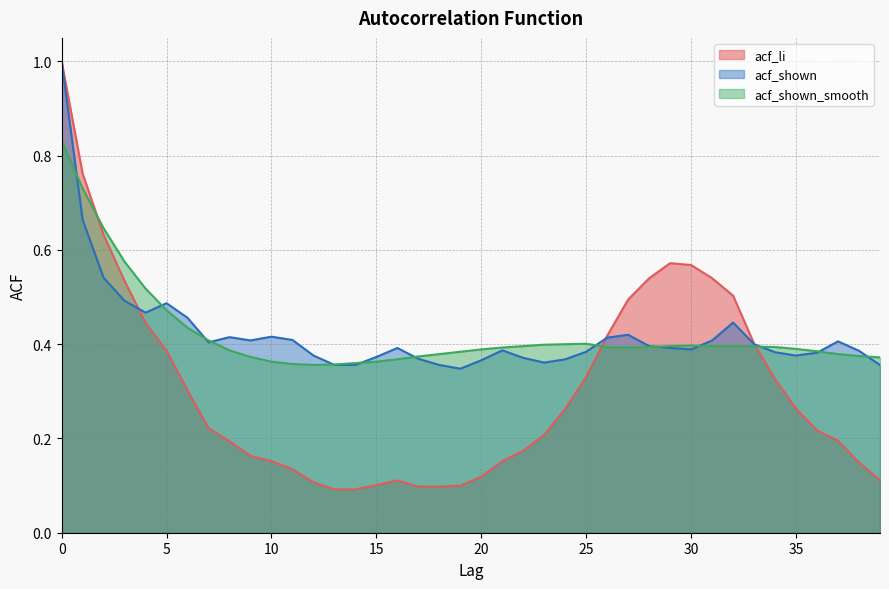

Reading left to right, what are all the values shown in this chart?

acf_li: 0=1.0	1=0.8	2=0.6	3=0.5	4=0.4	5=0.4	6=0.3	7=0.2	8=0.2	9=0.2	10=0.2	11=0.1	12=0.1	13=0.1	14=0.1	15=0.1	16=0.1	17=0.1	18=0.1	19=0.1	20=0.1	21=0.2	22=0.2	23=0.2	24=0.3	25=0.3	26=0.4	27=0.5	28=0.5	29=0.6	30=0.6	31=0.5	32=0.5	33=0.4	34=0.3	35=0.3	36=0.2	37=0.2	38=0.1	39=0.1
acf_shown: 0=1.0	1=0.7	2=0.5	3=0.5	4=0.5	5=0.5	6=0.5	7=0.4	8=0.4	9=0.4	10=0.4	11=0.4	12=0.4	13=0.4	14=0.4	15=0.4	16=0.4	17=0.4	18=0.4	19=0.3	20=0.4	21=0.4	22=0.4	23=0.4	24=0.4	25=0.4	26=0.4	27=0.4	28=0.4	29=0.4	30=0.4	31=0.4	32=0.4	33=0.4	34=0.4	35=0.4	36=0.4	37=0.4	38=0.4	39=0.4
acf_shown_smooth: 0=0.8	1=0.7	2=0.6	3=0.6	4=0.5	5=0.5	6=0.4	7=0.4	8=0.4	9=0.4	10=0.4	11=0.4	12=0.4	13=0.4	14=0.4	15=0.4	16=0.4	17=0.4	18=0.4	19=0.4	20=0.4	21=0.4	22=0.4	23=0.4	24=0.4	25=0.4	26=0.4	27=0.4	28=0.4	29=0.4	30=0.4	31=0.4	32=0.4	33=0.4	34=0.4	35=0.4	36=0.4	37=0.4	38=0.4	39=0.4